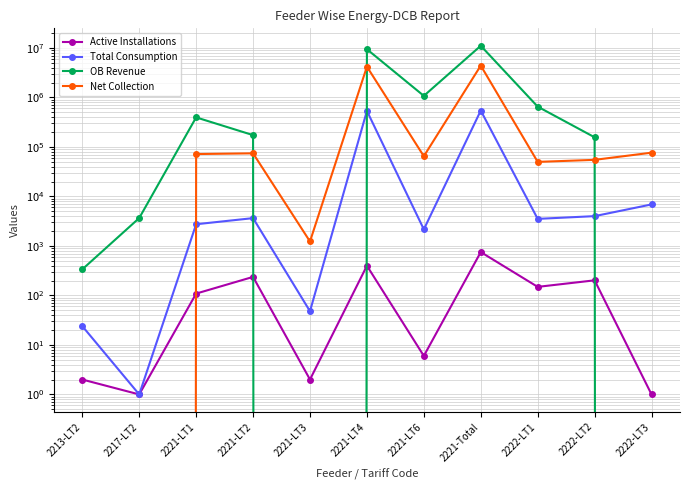

Rank the series by their maximum value, from lowest to highest.

Active Installations, Total Consumption, Net Collection, OB Revenue